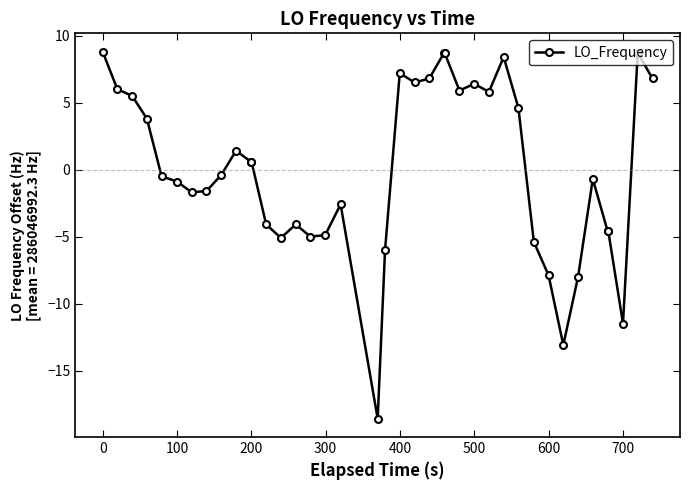

True or false: there are more than 1 points higher than both neighbors.

True